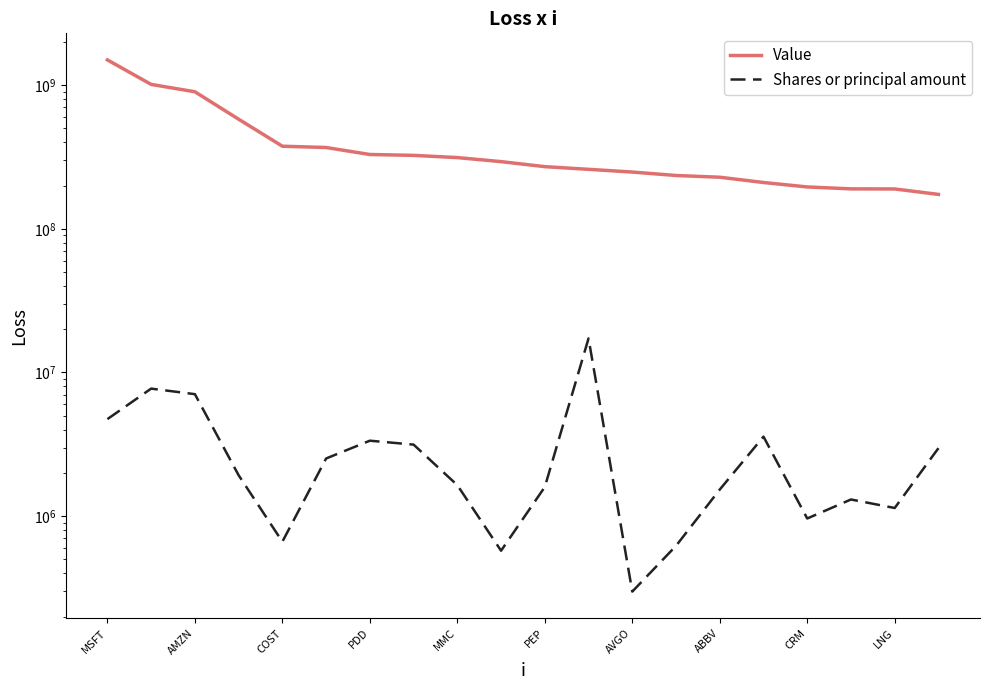

Where does the Value series first go above 293241962?

MSFT